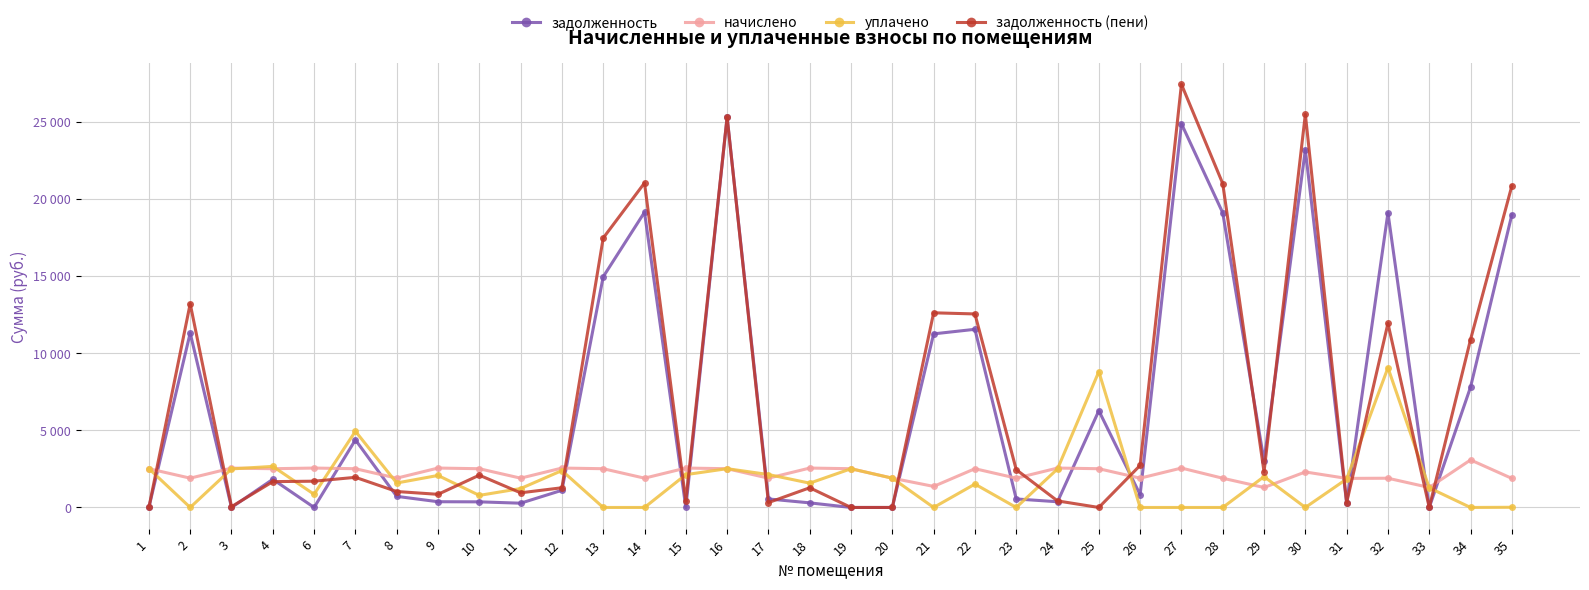

Which series has the largest total across all categories?

задолженность (пени)